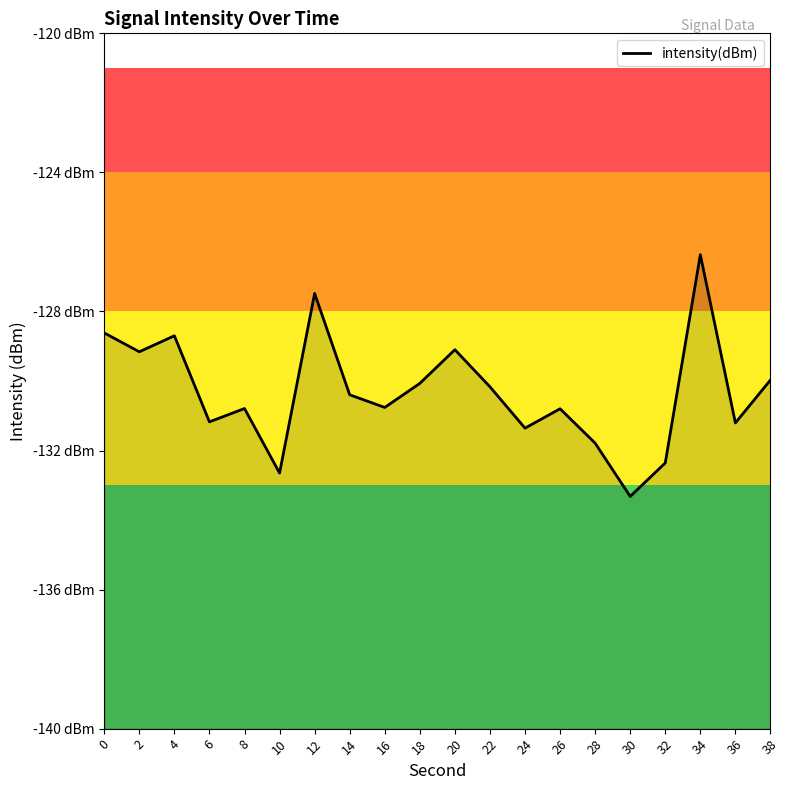

Rank the categories by value from highest to lowest.

34, 12, 0, 4, 20, 2, 38, 18, 22, 14, 16, 8, 26, 6, 36, 24, 28, 32, 10, 30